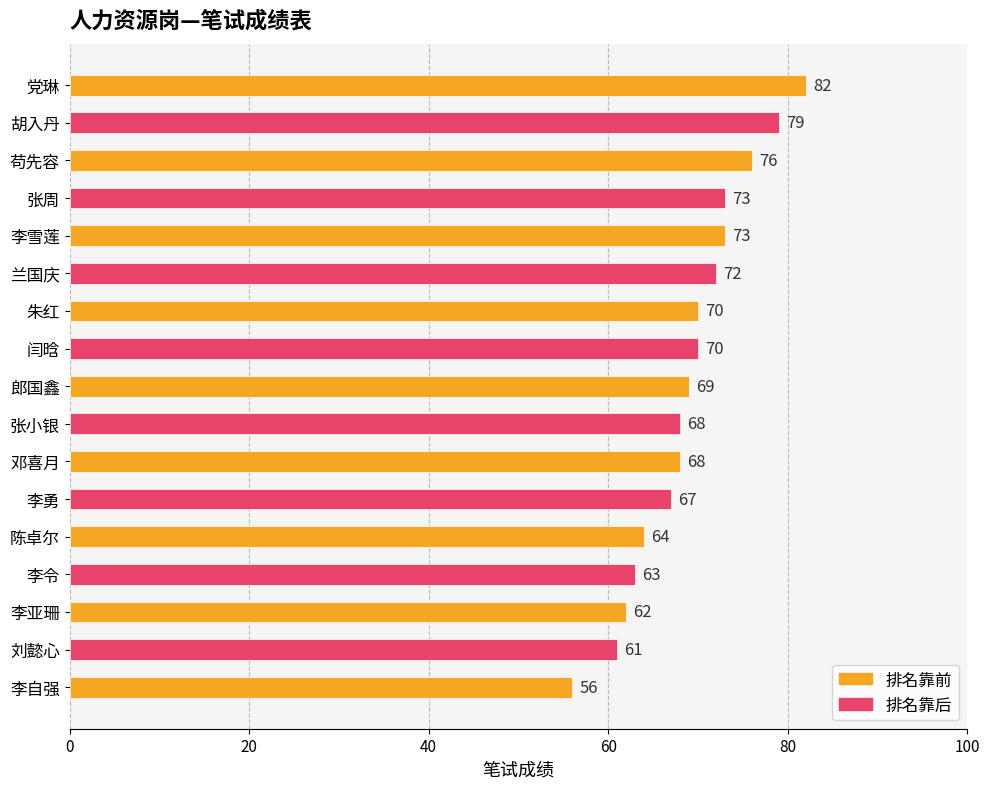

What is the sum of the values at 郎国鑫 and 苟先容?

145